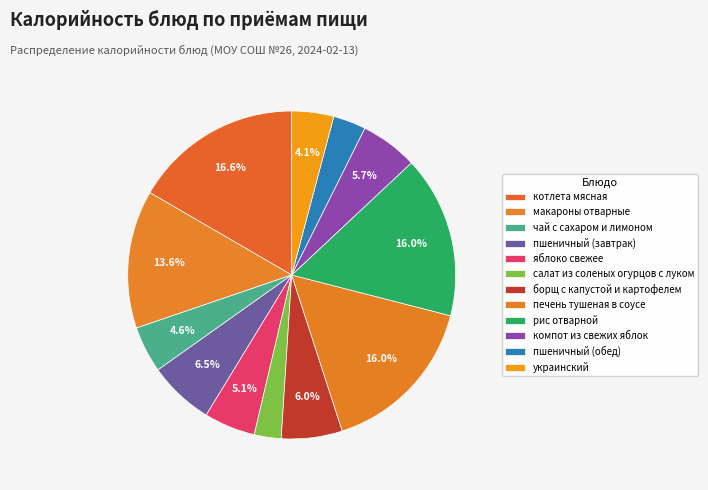

Count the number of slices in the pie.

12